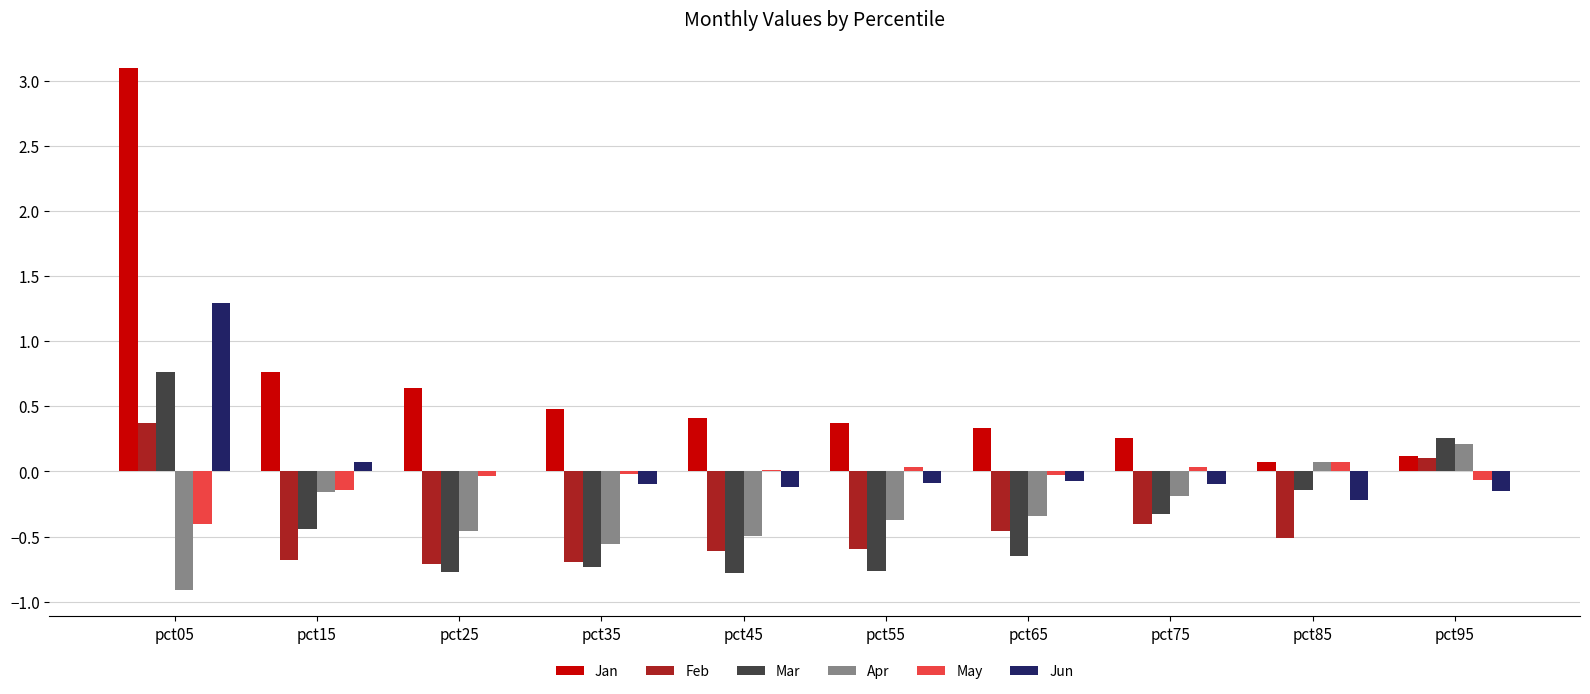

Are the bars horizontal?

No